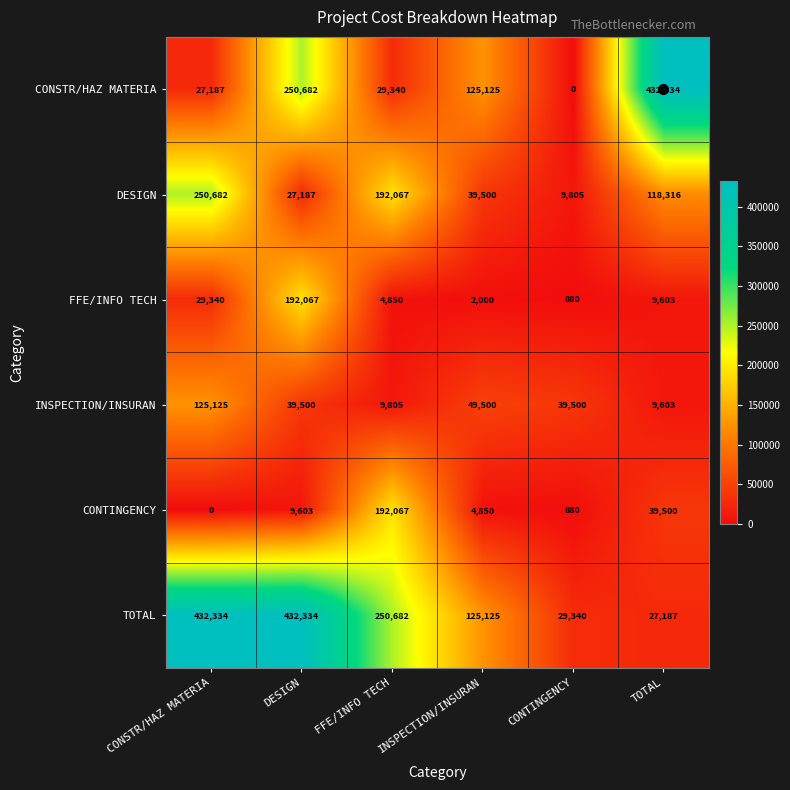

At how many categories does at least one series exceed 160159?

4